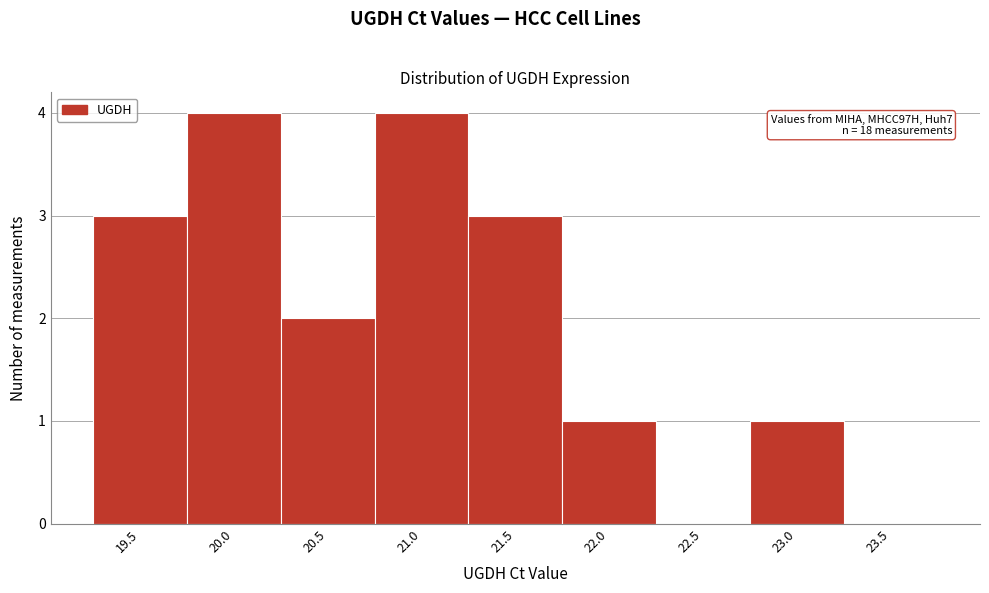

Reading left to right, list all the values displayed in this chart.

19.5=3	20.0=4	20.5=2	21.0=4	21.5=3	22.0=1	22.5=0	23.0=1	23.5=0